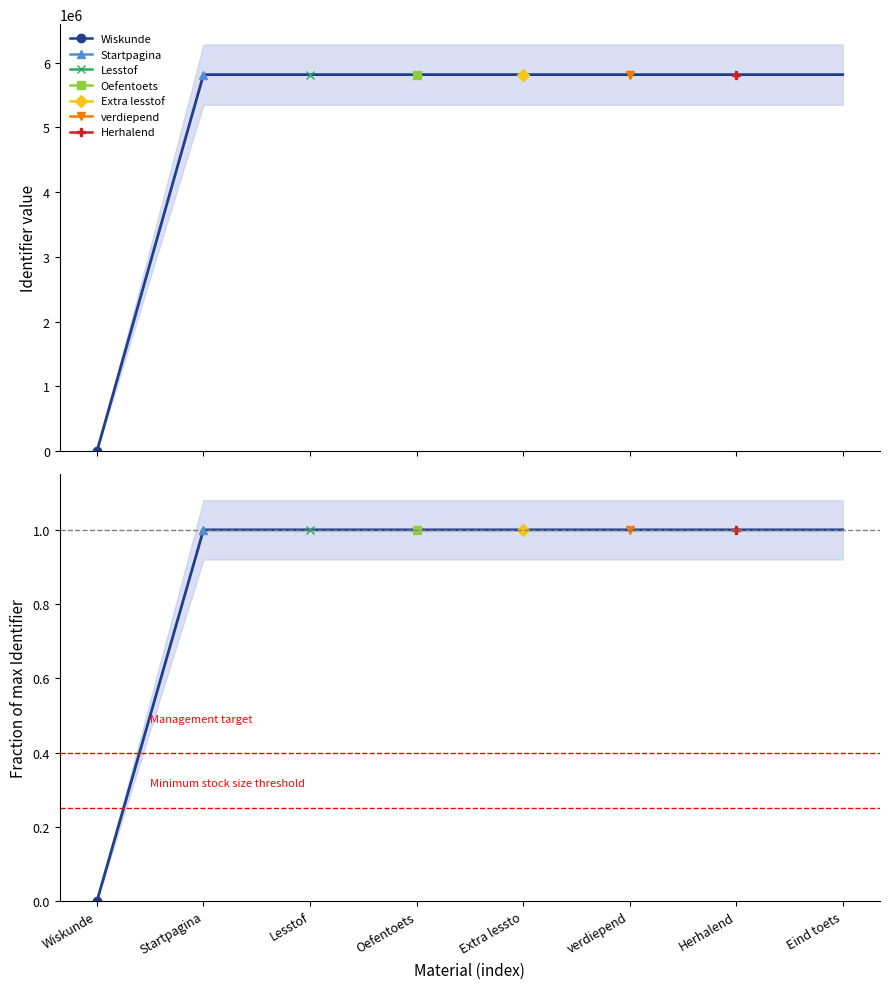

What is the difference between the second highest and minimum values?

5815510